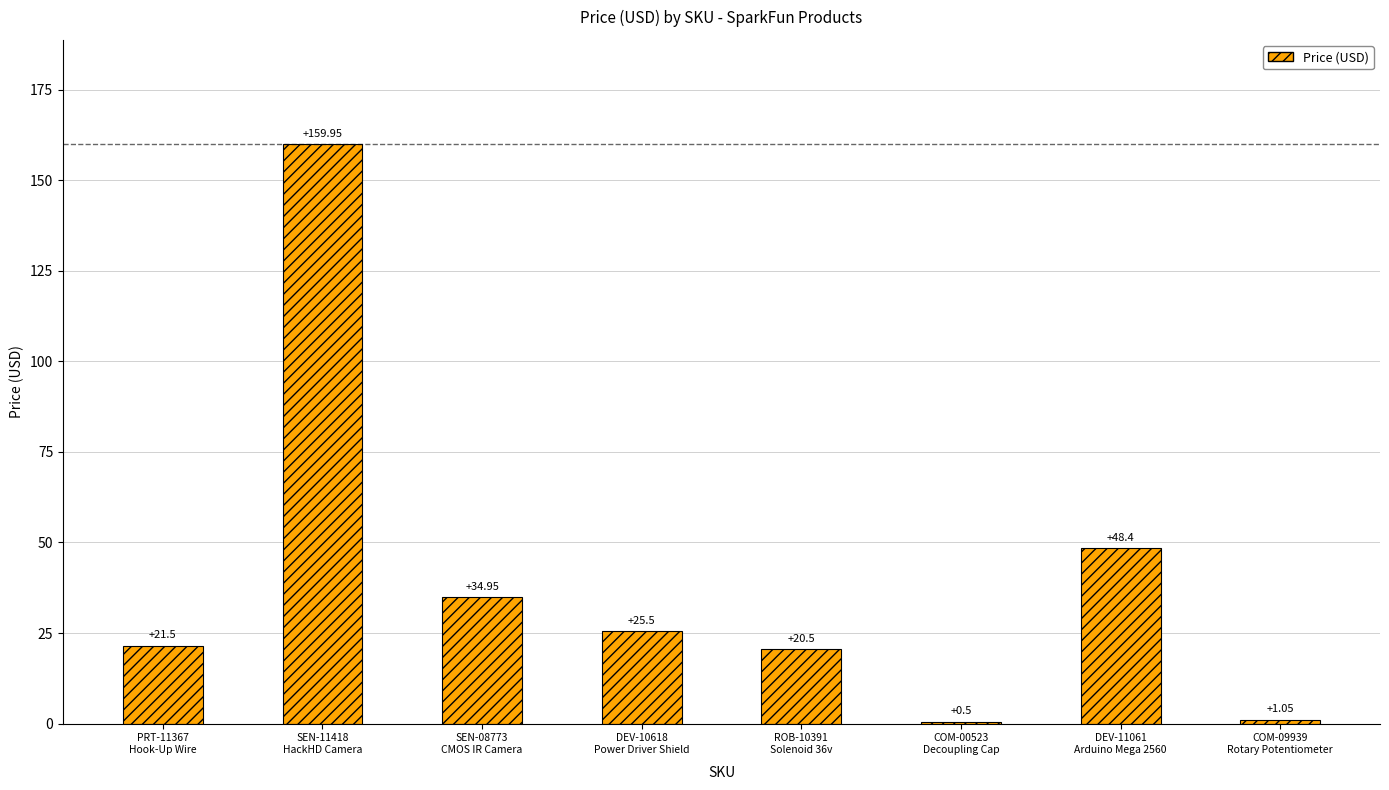

How many series are shown in this chart?

1